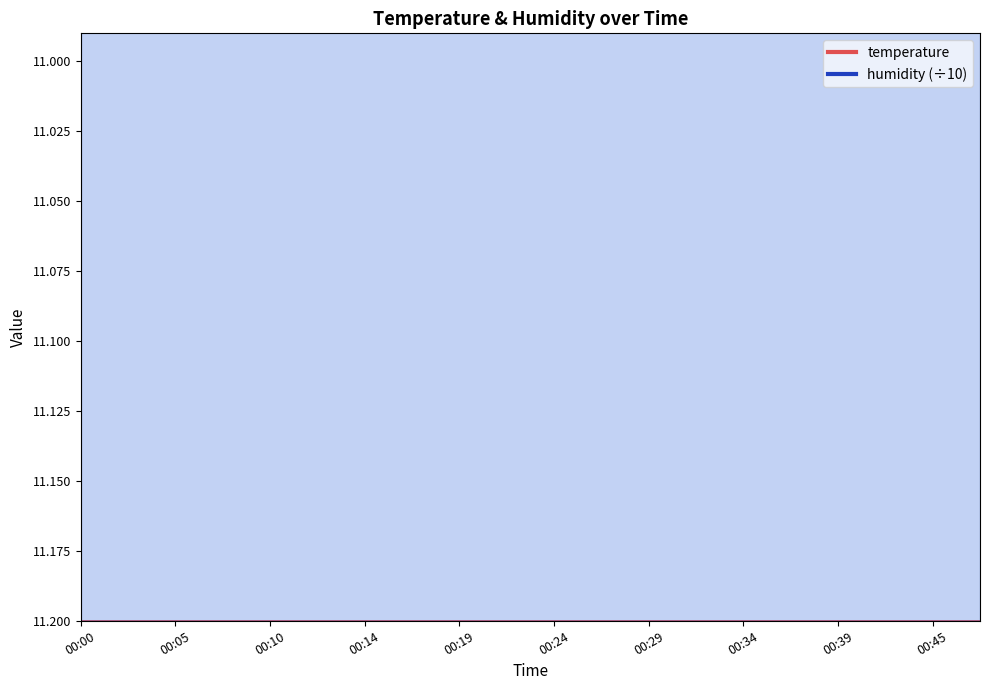

Reading left to right, extract all data points from this chart.

00:00=12.2	00:02=12.3	00:05=12.3	00:07=12.4	00:10=12.4	00:12=12.4	00:14=12.4	00:17=12.4	00:19=12.4	00:22=12.3	00:24=12.4	00:27=12.3	00:29=12.3	00:31=12.2	00:34=12.3	00:36=12.3	00:39=12.4	00:41=12.3	00:45=12.3	00:47=12.3